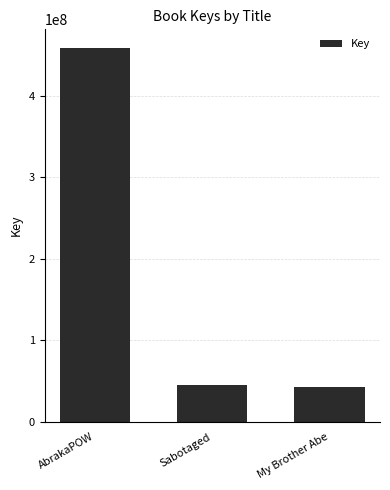

What is the change in value from AbrakaPOW to Sabotaged?

-413367519